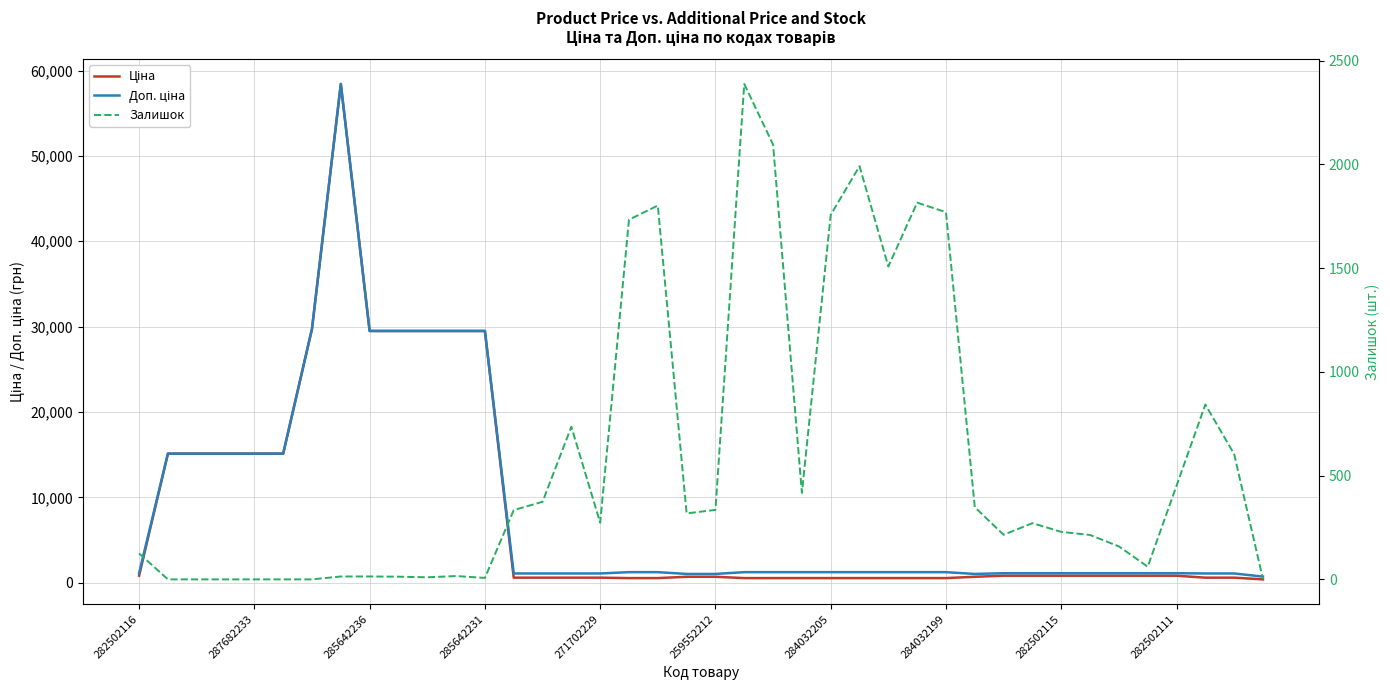

How many interior local peaks does the Доп. ціна series have?

1